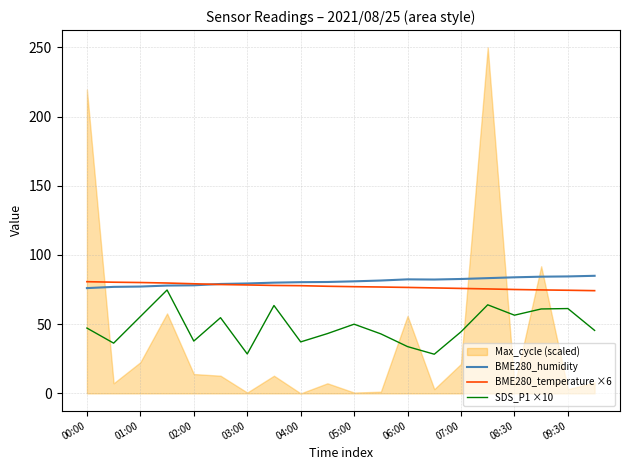

What is the maximum value for BME280_temperature ×6?

80.7